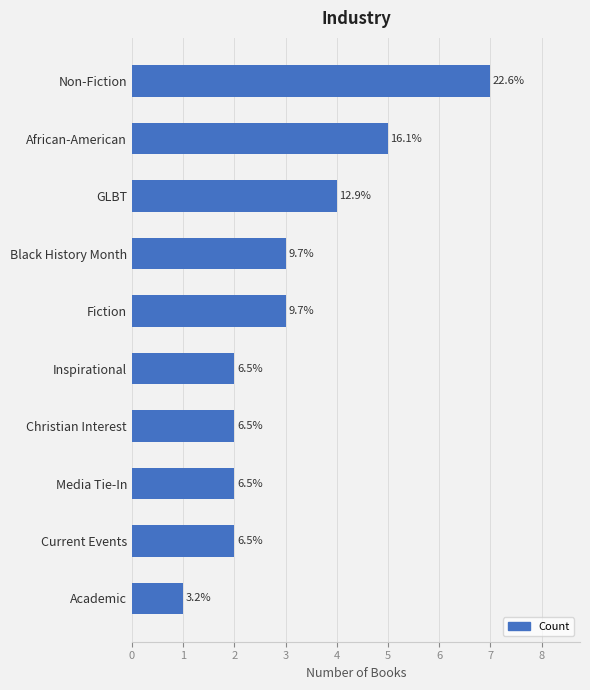

How many bars are there in total?

10